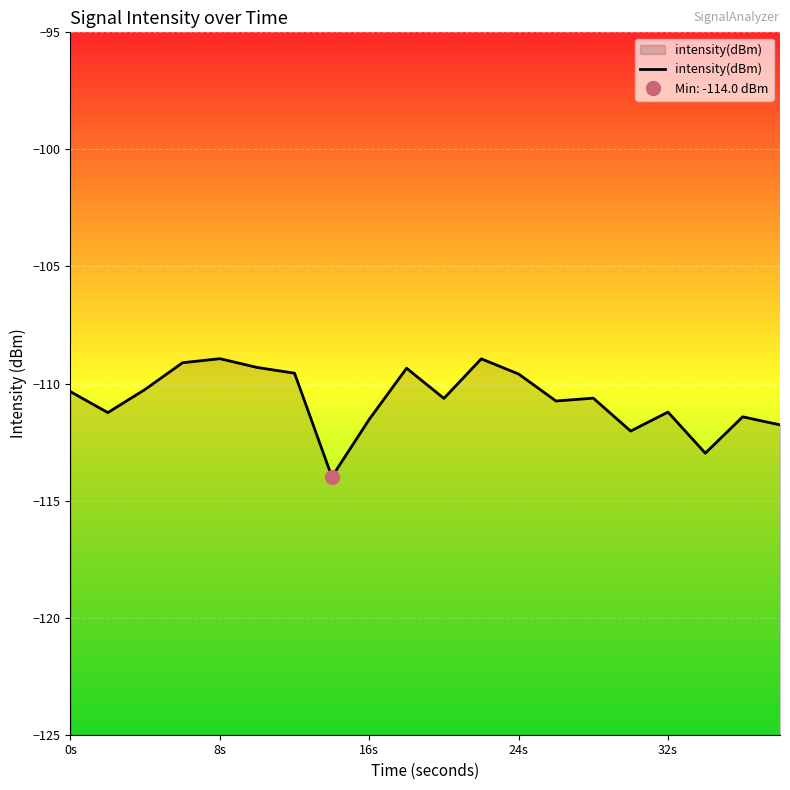

Reading left to right, list all the values displayed in this chart.

-110.3	-111.2	-110.2	-109.1	-108.9	-109.3	-109.6	-114.0	-111.5	-109.3	-110.6	-108.9	-109.6	-110.7	-110.6	-112.0	-111.2	-113.0	-111.4	-111.8